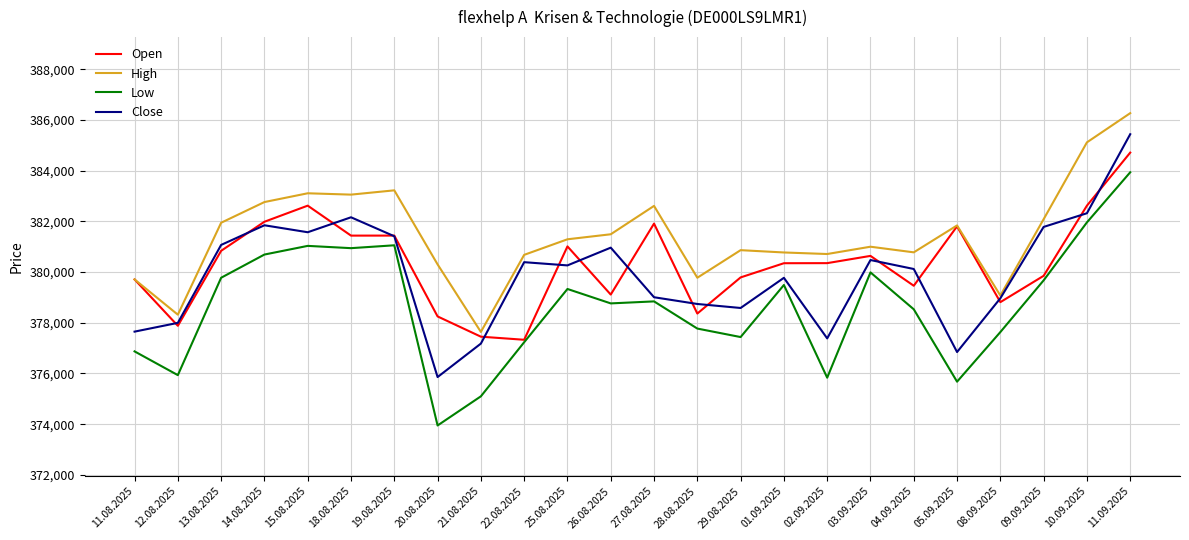

Is it true that High equals 383224 at 19.08.2025?

True